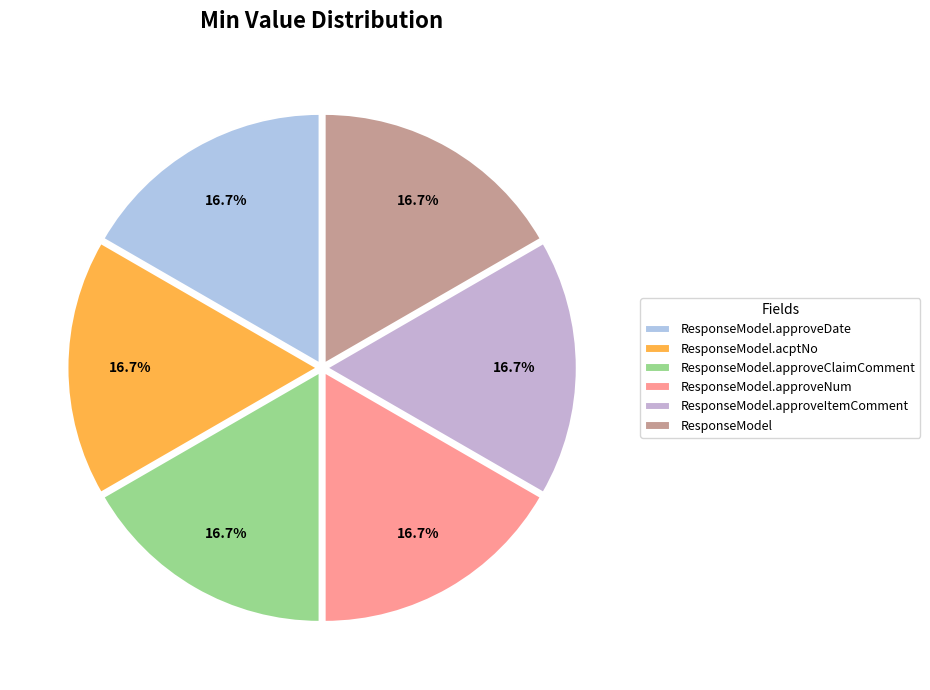

Which category has the smallest portion of the pie?

ResponseModel.approveNum